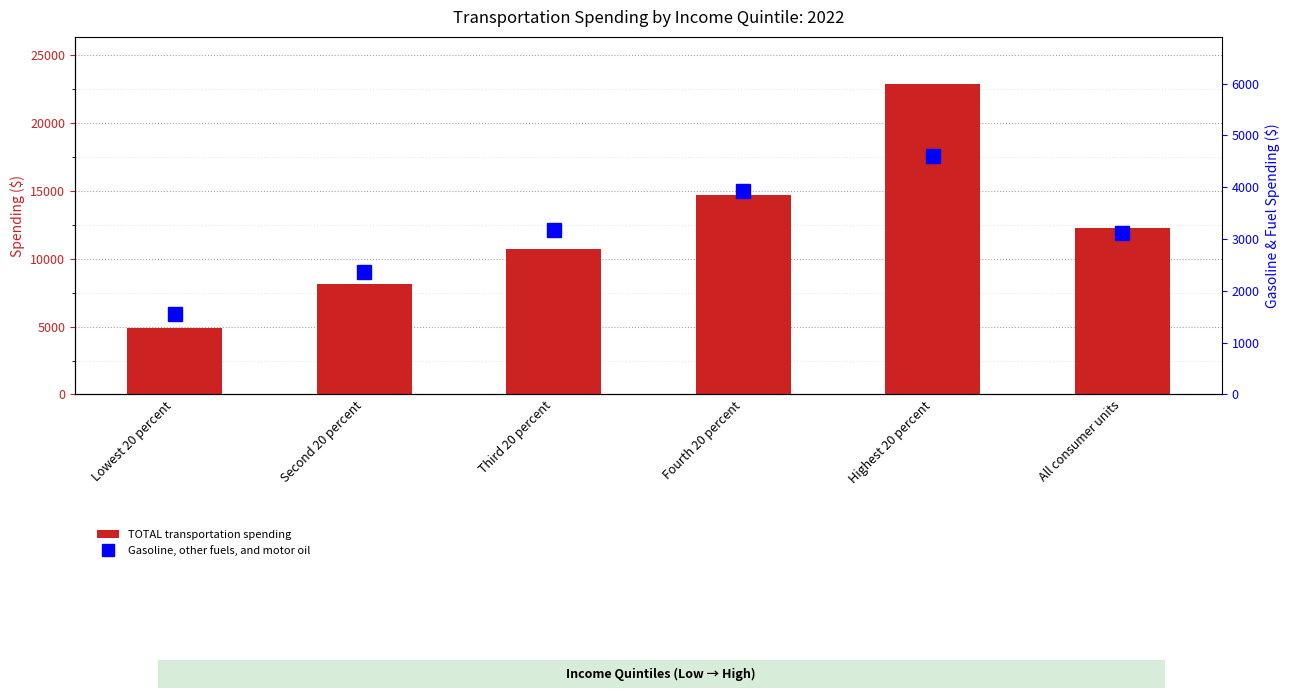

List the labels in order of TOTAL transportation spending value, largest first.

Highest 20 percent, Fourth 20 percent, All consumer units, Third 20 percent, Second 20 percent, Lowest 20 percent